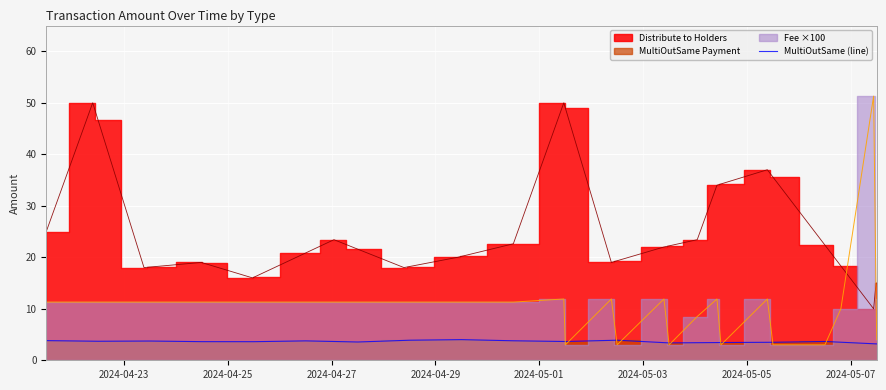

What is the label of the 27th point from the right?

2024-05-05